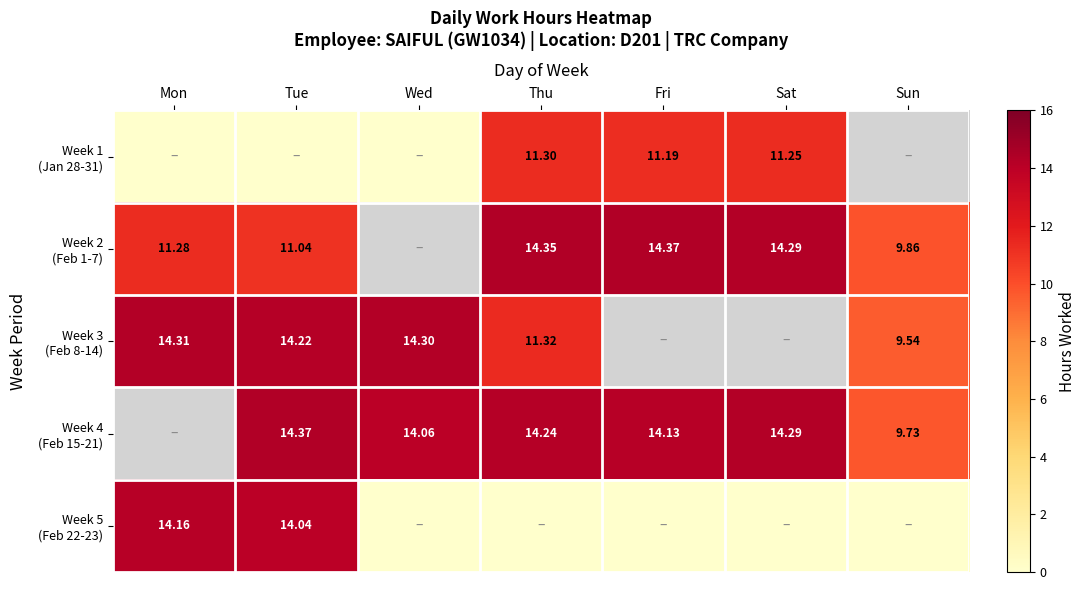

Which category has the lowest value across all series?

Mon